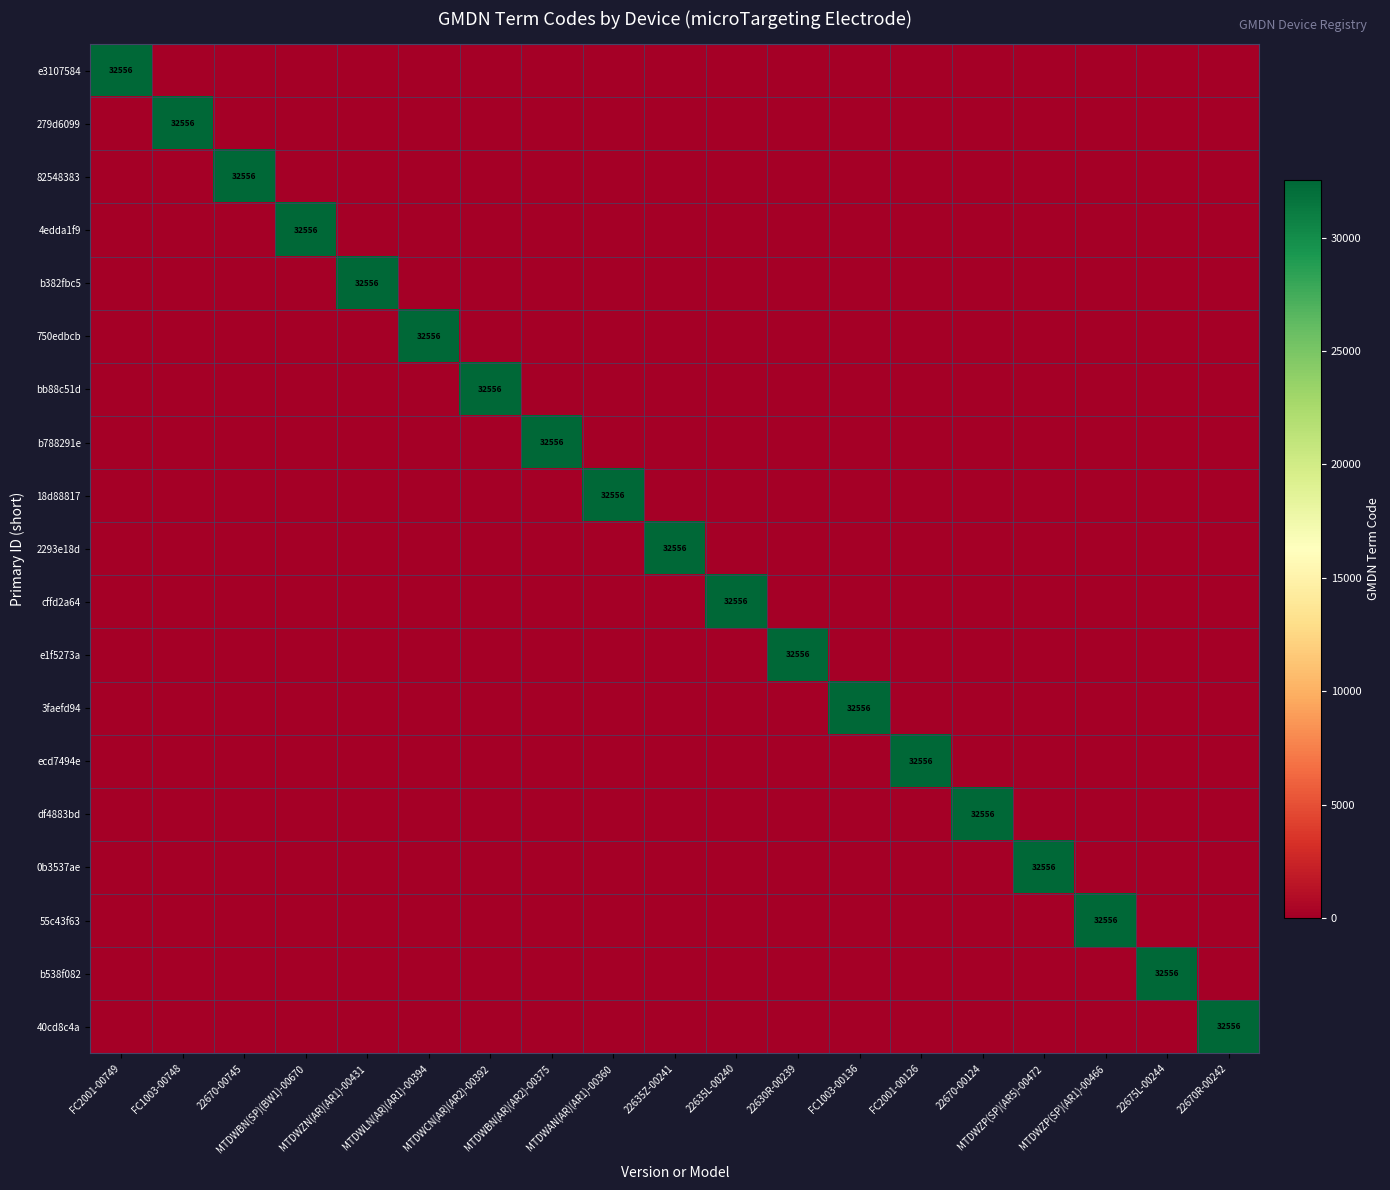

What is the total value across all series at 22635L-00240?

32556